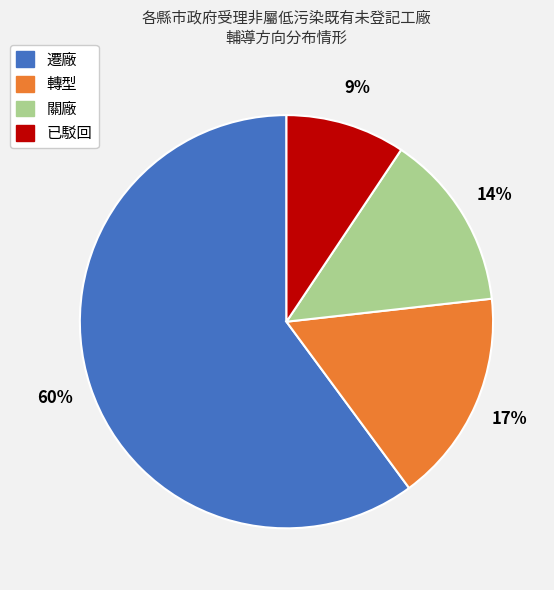

What is the smallest slice in the pie chart?

已駁回